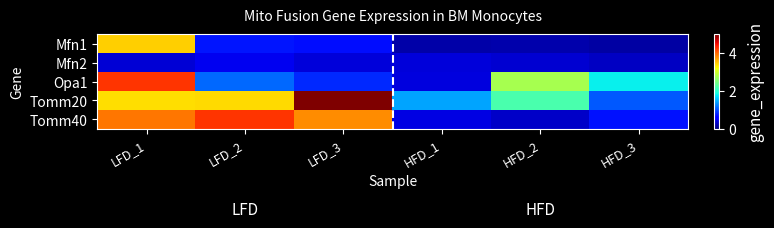

List the series in order of their peak value, lowest first.

Mfn2, Mfn1, Tomm40, Opa1, Tomm20